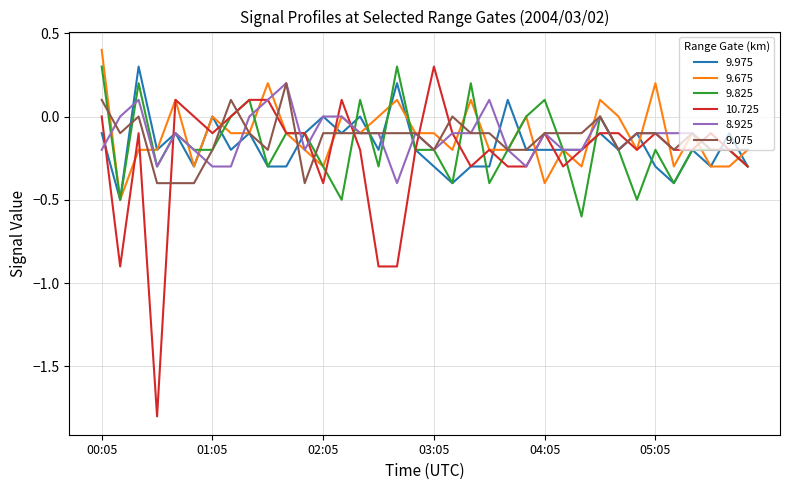

Which series has the largest range (max minus min)?

10.725